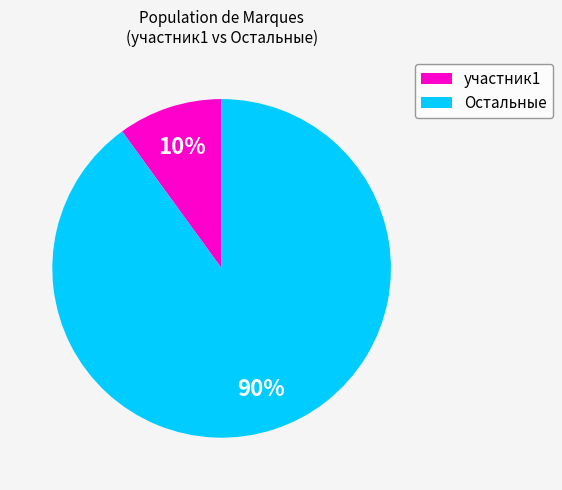

What is the smallest slice in the pie chart?

участник1